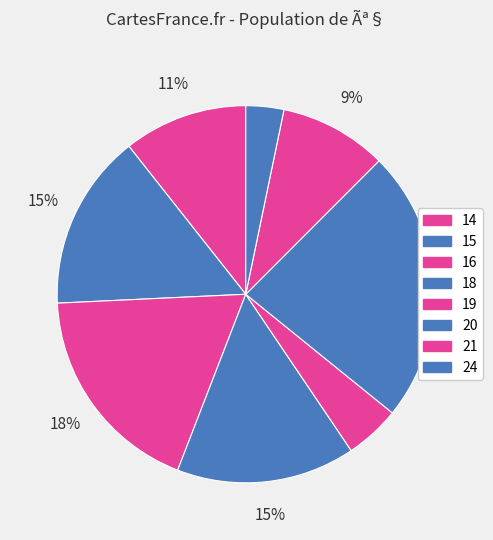

How many slices are in this pie chart?

8